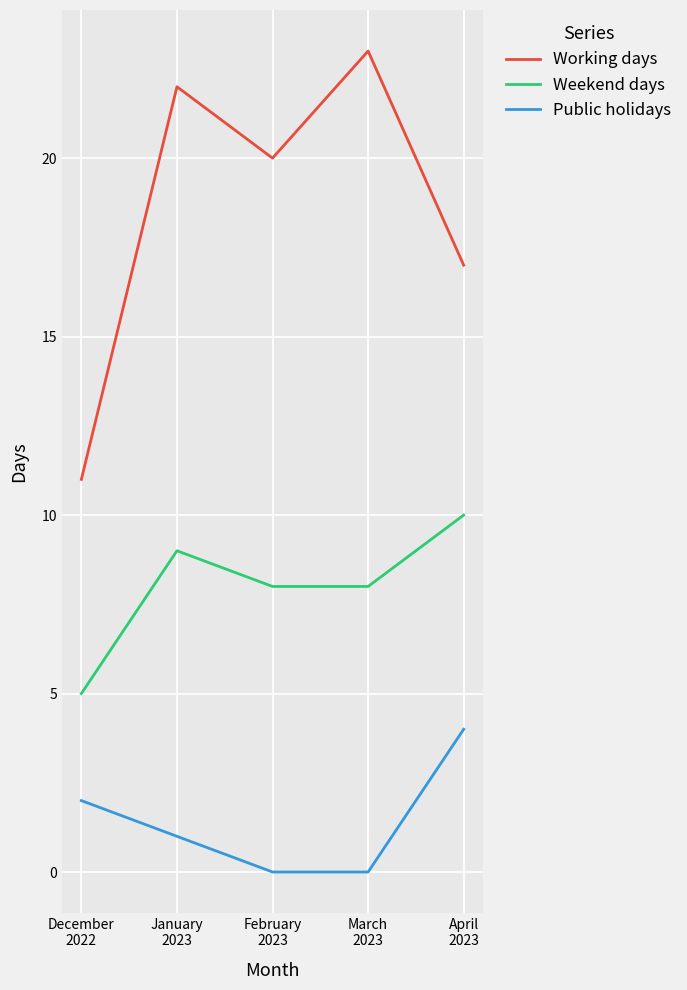

What is the lowest value of the Weekend days series?

5